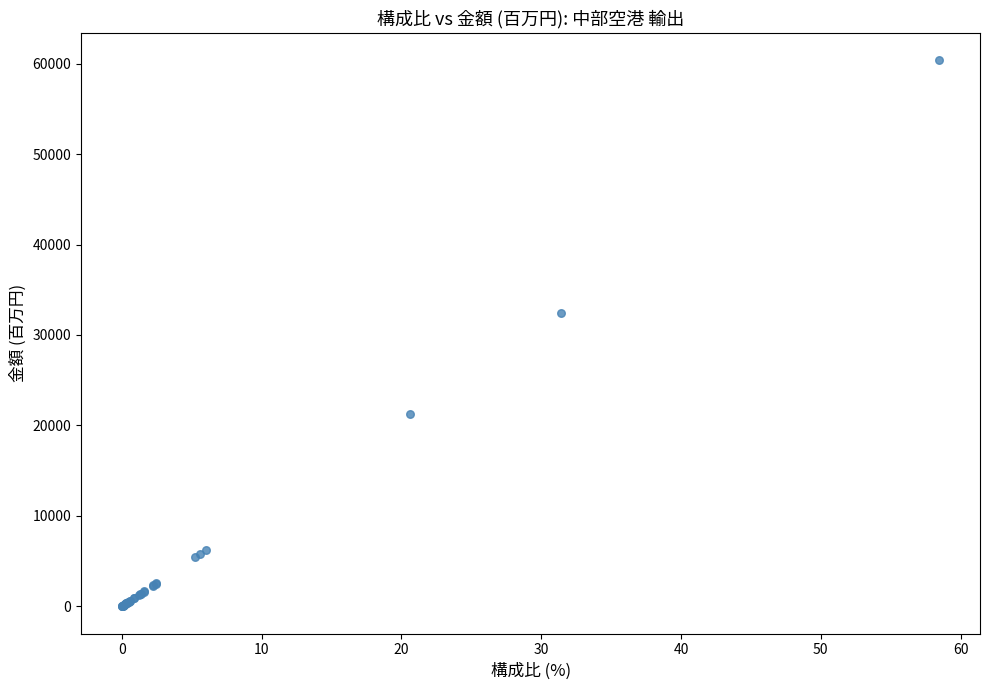

What Y value in the scatter plot is closest to 30192?

32462.7